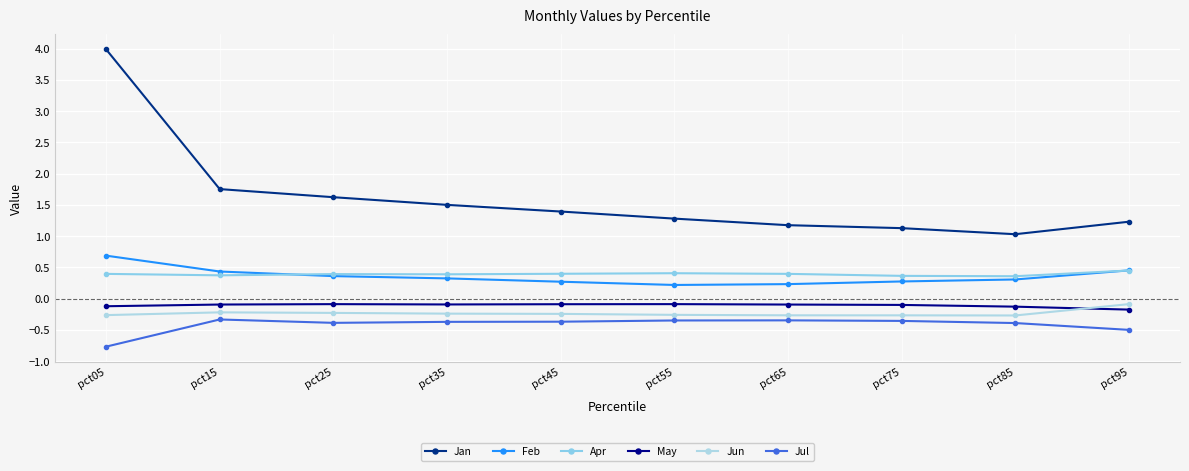

In May, how many points are higher than both neighbors (excluding endpoints)?

2